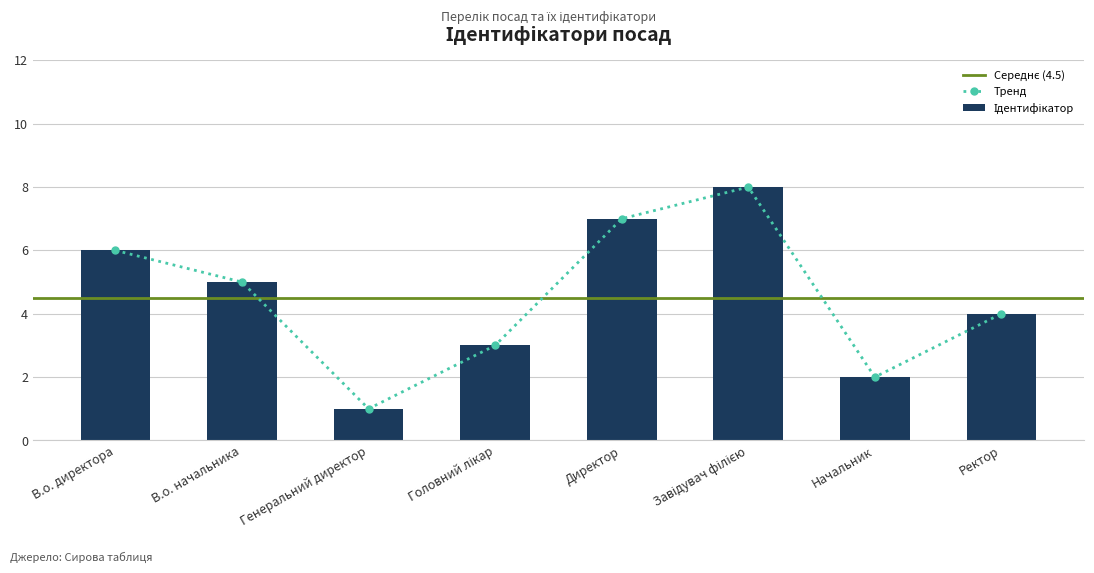

List the labels in order of value, smallest first.

Генеральний директор, Начальник, Головний лікар, Ректор, В.о. начальника, В.о. директора, Директор, Завідувач філією